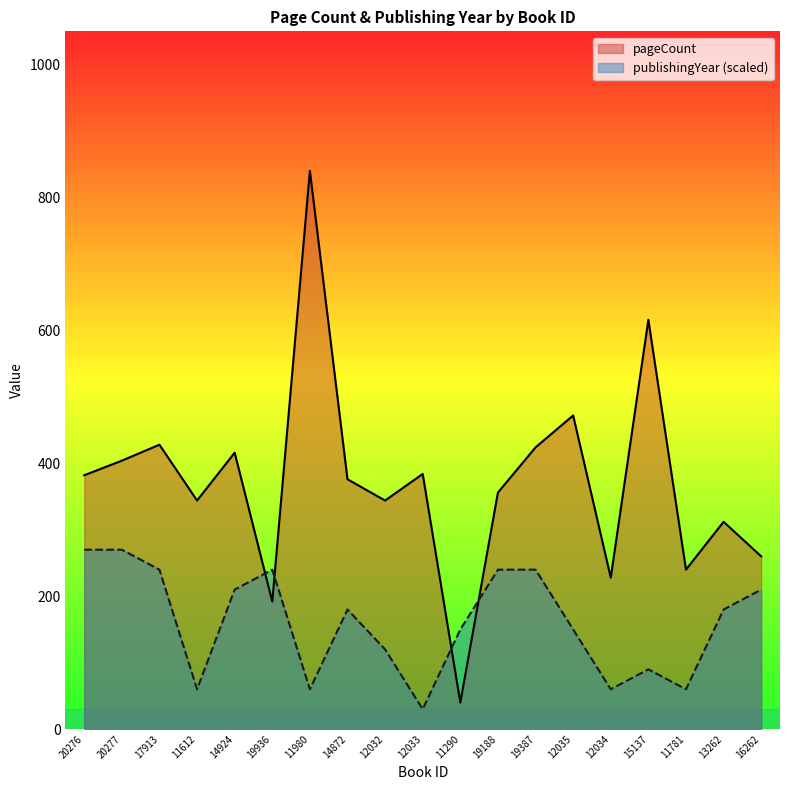

What is the difference between the highest and lowest values at 12035?

322